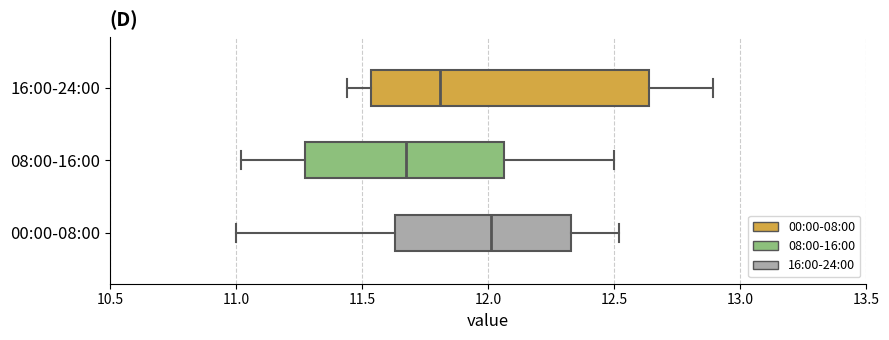

Reading bottom to top, read every box against the x-axis: the position of its median line, the range the box covers, and the ends of its whiskers. The values are not printed on the chart, so give them approximately, as read against the axis.

00:00-08:00: median 12.00, box 11.65 to 12.35, whiskers 11.00 to 12.50
08:00-16:00: median 11.70, box 11.25 to 12.05, whiskers 11.00 to 12.50
16:00-24:00: median 11.80, box 11.55 to 12.65, whiskers 11.45 to 12.90